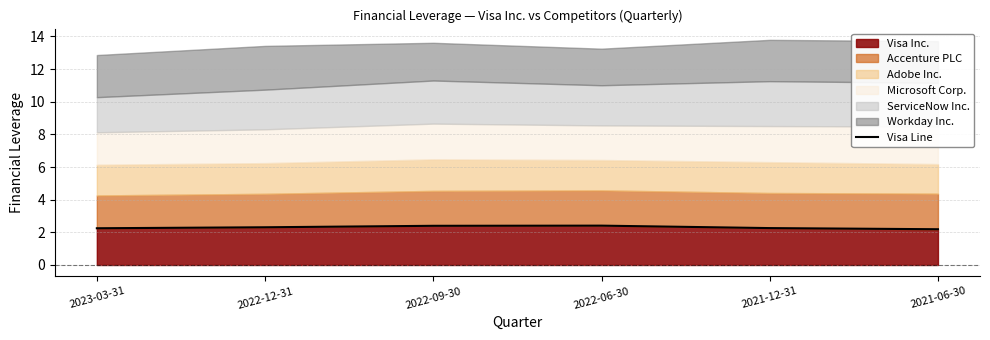

Reading right to left, extract all data points from this chart.

2.2	2.3	2.4	2.4	2.3	2.2